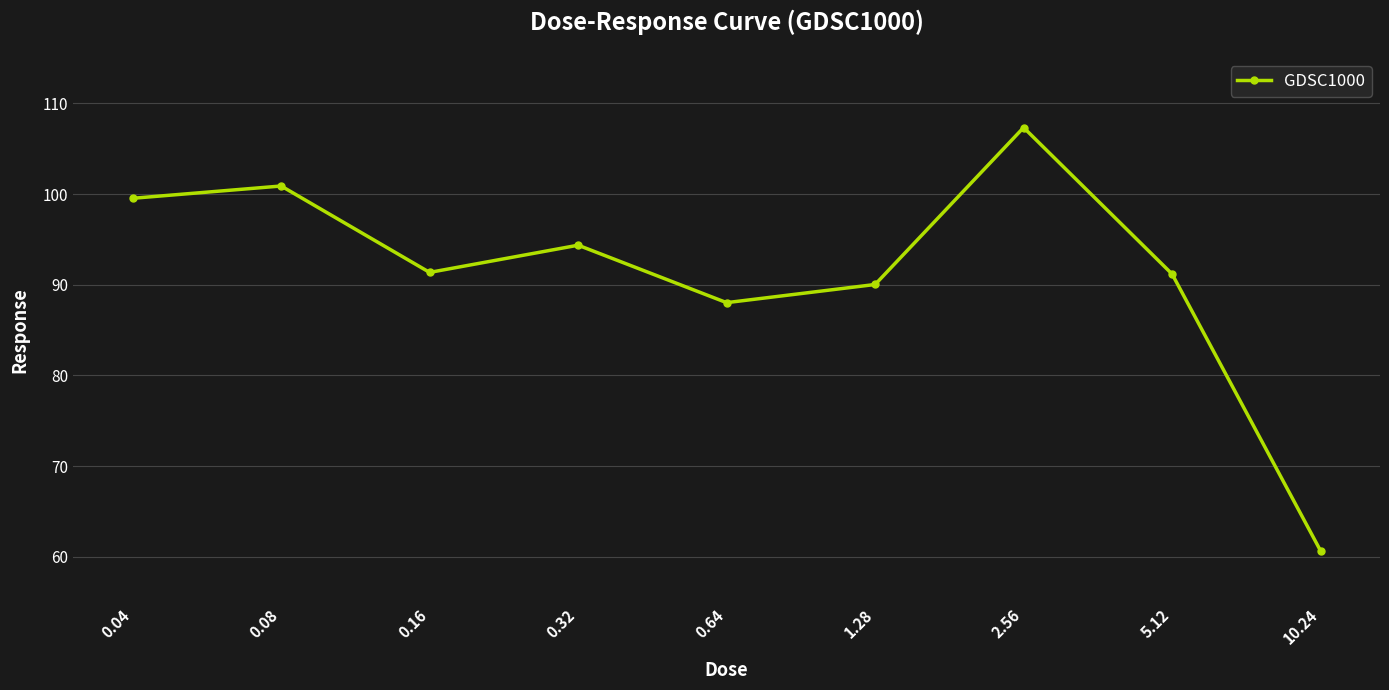

Is this an area chart (filled region under the line)?

No